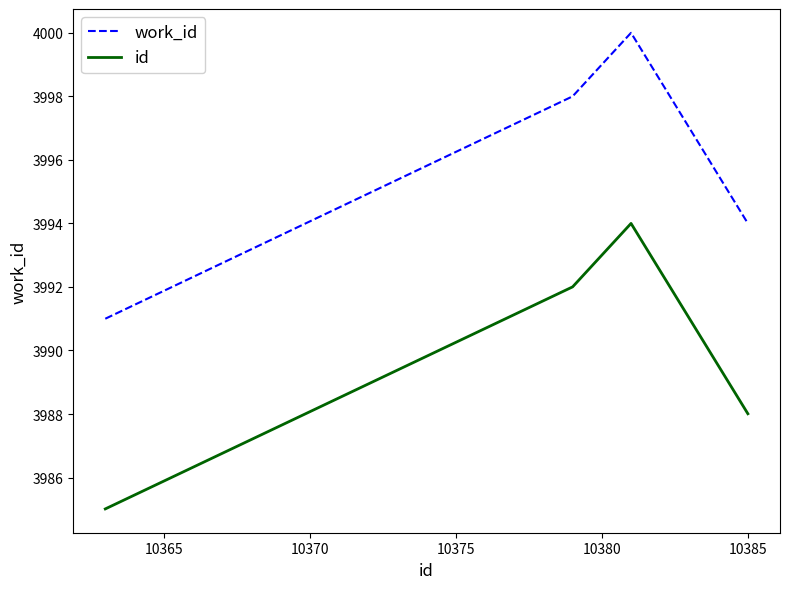

At how many categories does at least one series exceed 3989?

4